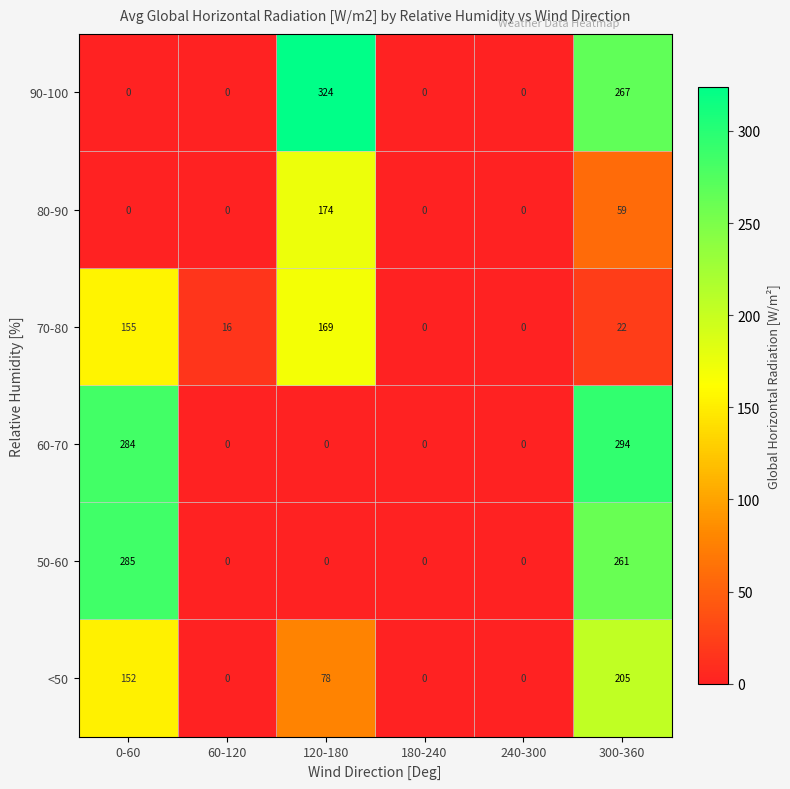

What is the total value across all series at 60-120?

16